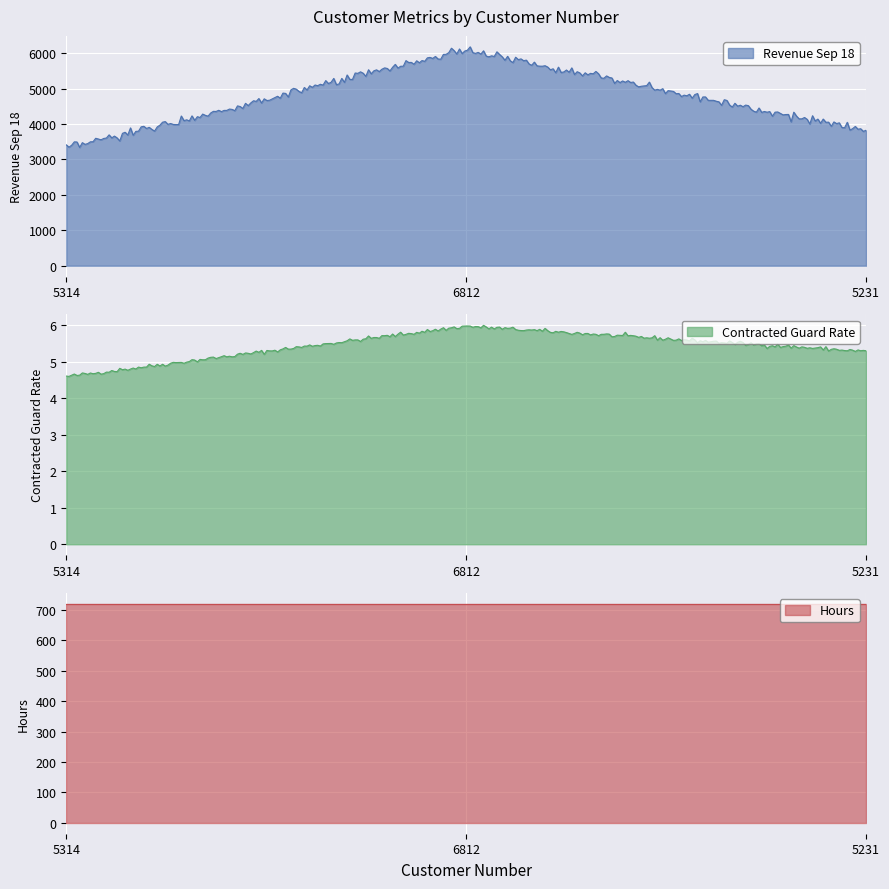

Rank the series by their maximum value, from highest to lowest.

Revenue Sep 18, Hours, Contracted Guard Rate